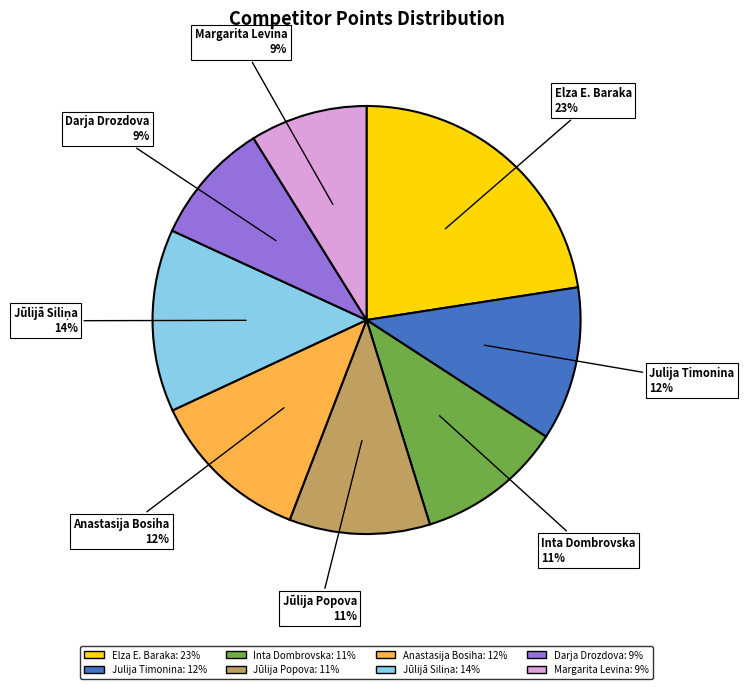

Is there any slice that represents more than half of the pie?

No